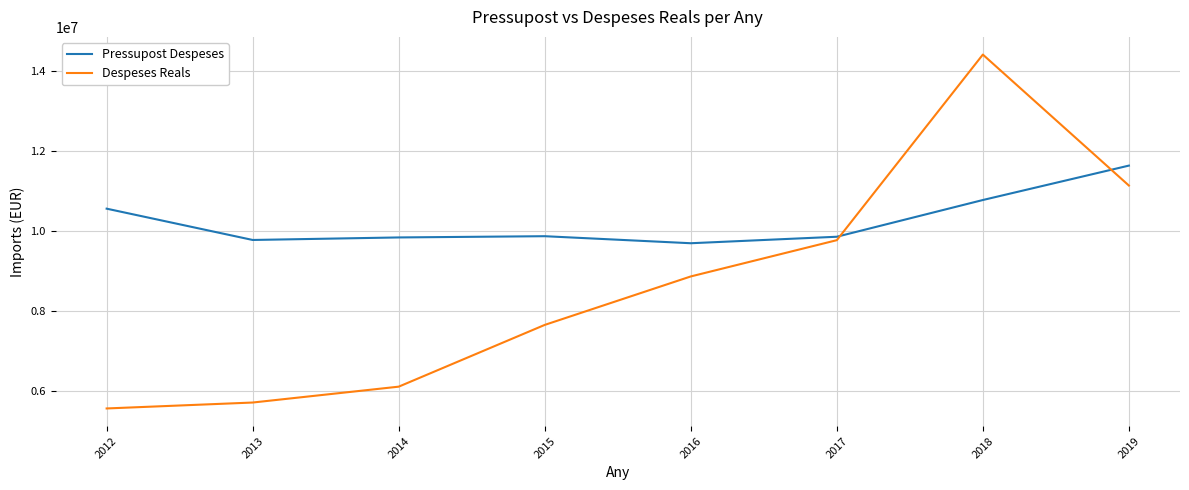

In Despeses Reals, how many points are higher than both neighbors (excluding endpoints)?

1